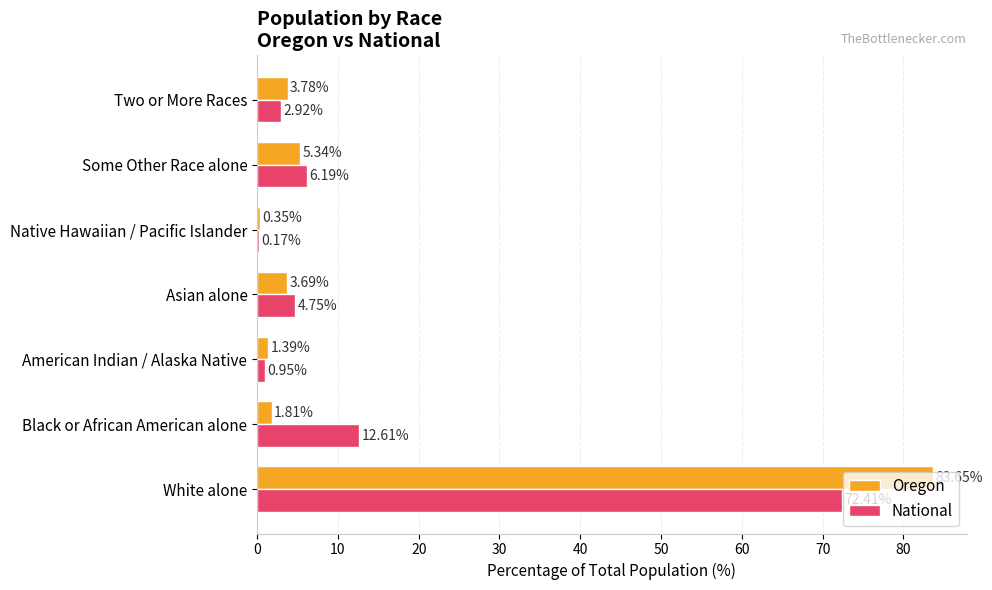

What is the sum of all Oregon values?

100.0